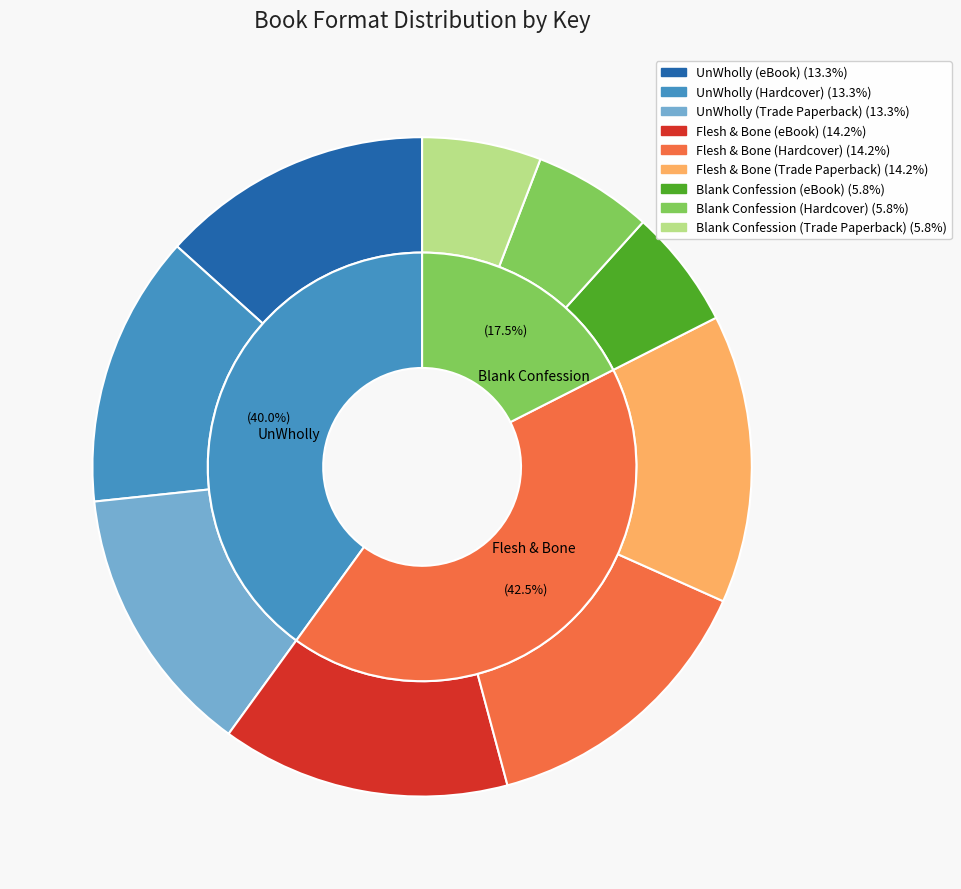

Rank the categories by value from lowest to highest.

Blank Confession (eBook), Blank Confession (Hardcover), Blank Confession (Trade Paperback), UnWholly (eBook), UnWholly (Hardcover), UnWholly (Trade Paperback), Flesh & Bone (eBook), Flesh & Bone (Hardcover), Flesh & Bone (Trade Paperback)